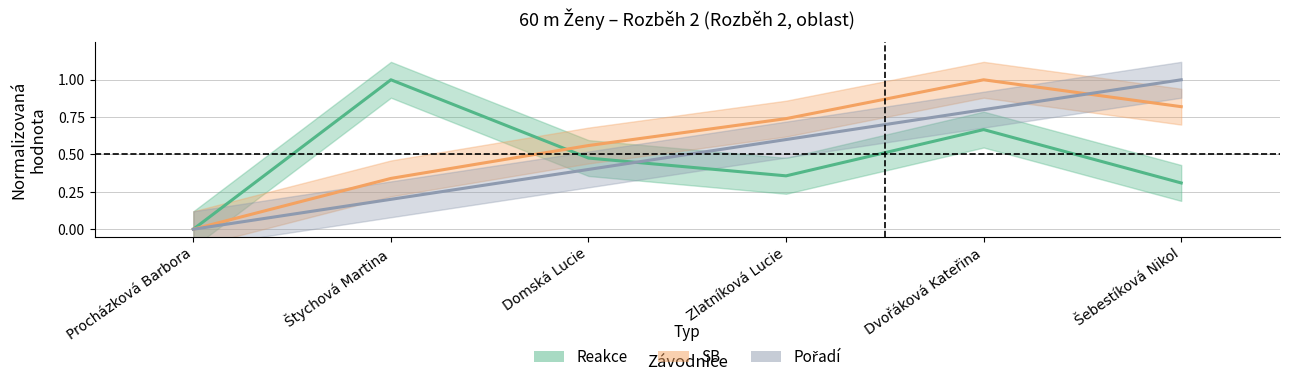

At which label does Pořadí reach its minimum?

Procházková Barbora